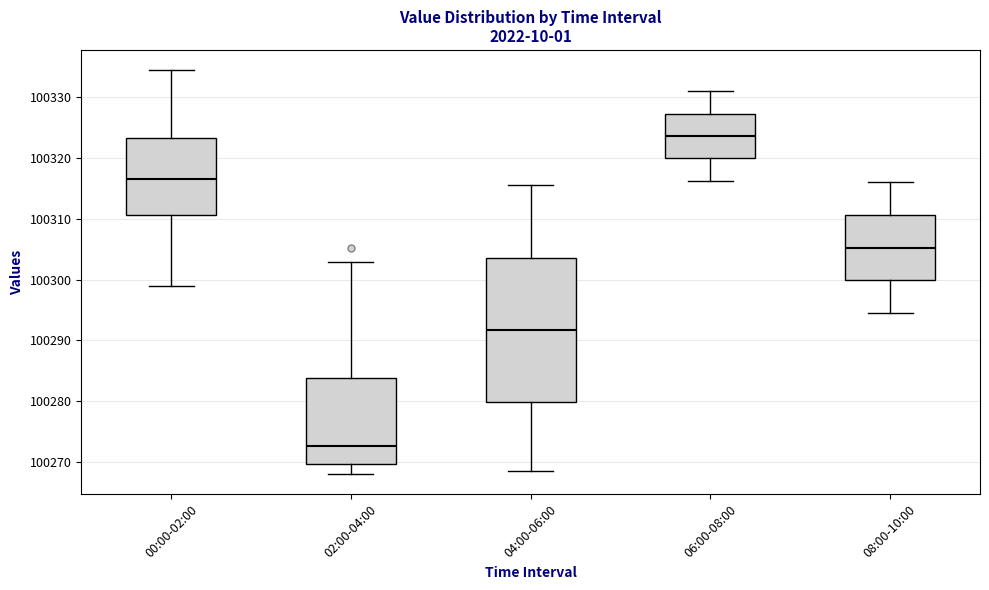

Reading left to right, read every box against the y-axis: the position of its median line, the range the box covers, and the ends of its whiskers. The values are not printed on the chart, so give them approximately, as read against the axis.

00:00-02:00: median 100317, box 100311 to 100323, whiskers 100299 to 100335
02:00-04:00: median 100273, box 100270 to 100284, whiskers 100268 to 100303
04:00-06:00: median 100292, box 100280 to 100304, whiskers 100269 to 100316
06:00-08:00: median 100324, box 100320 to 100327, whiskers 100316 to 100331
08:00-10:00: median 100305, box 100300 to 100311, whiskers 100294 to 100316